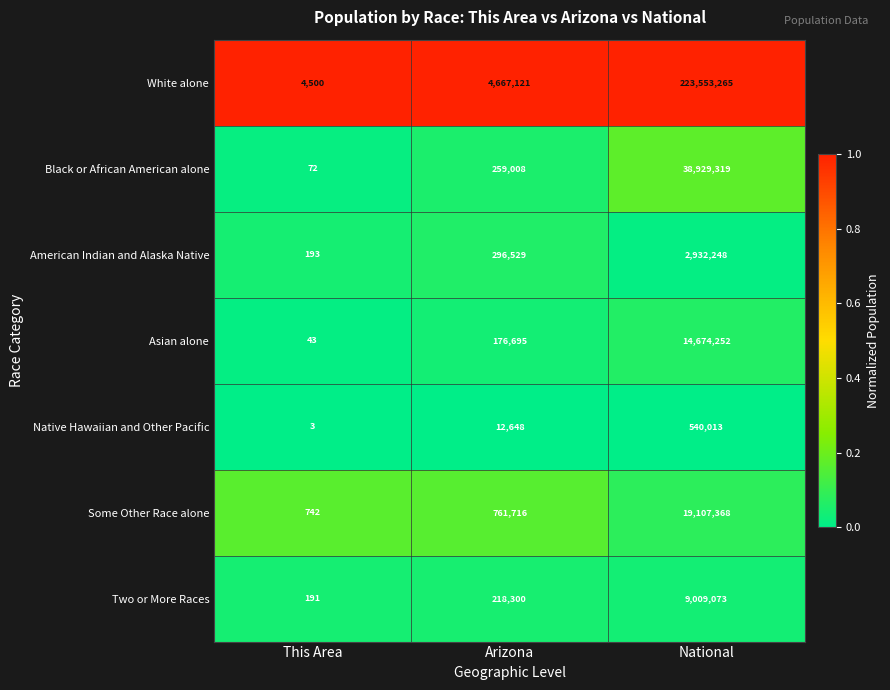

What is the difference between the maximum and minimum values in the Black or African American alone series?

38929247